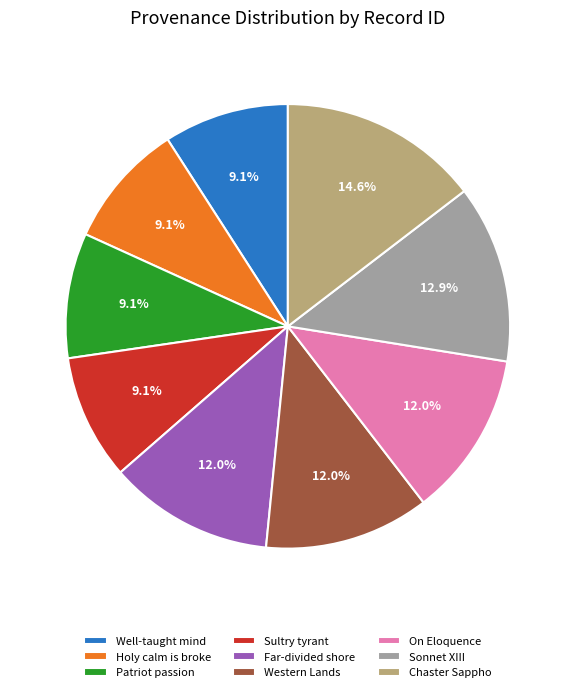

Which slice is the largest?

Chaster Sappho